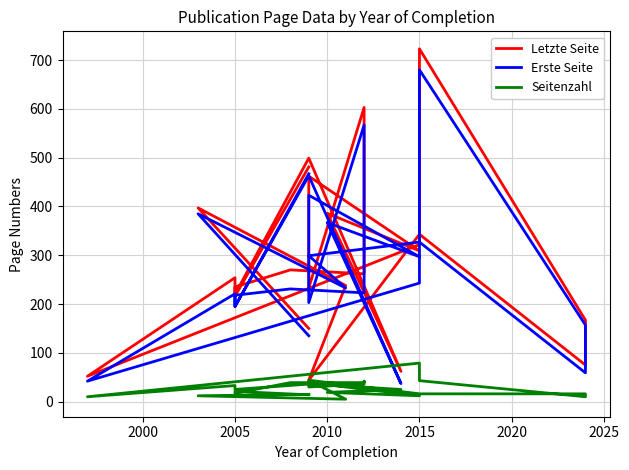

The value of Seitenzahl at 2015 is 12. True or false?

True